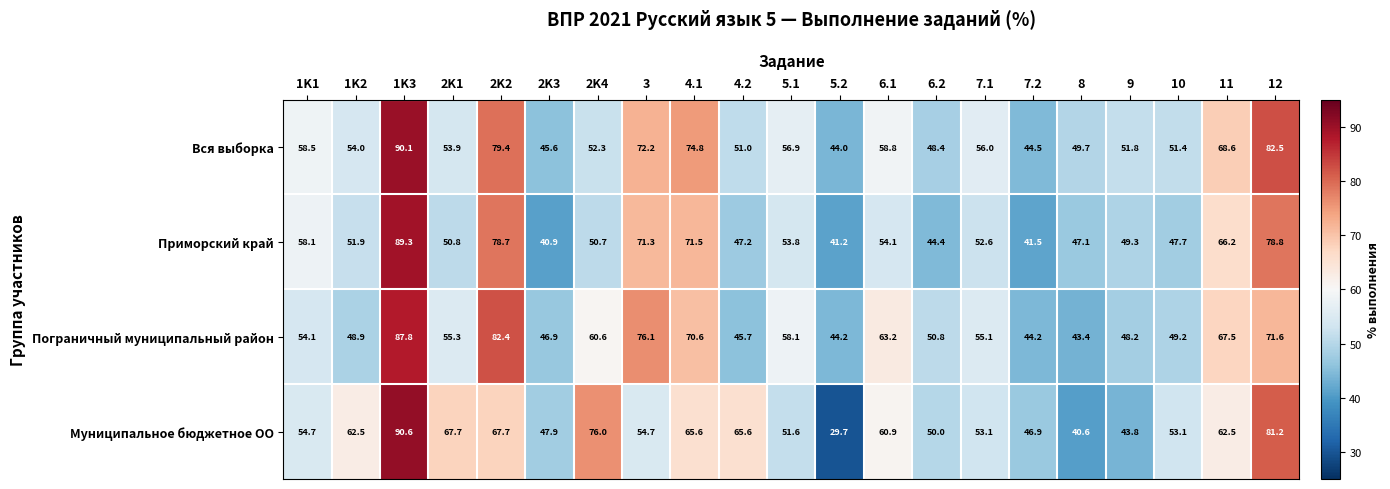

At which category does the chart reach its minimum across all series?

5.2